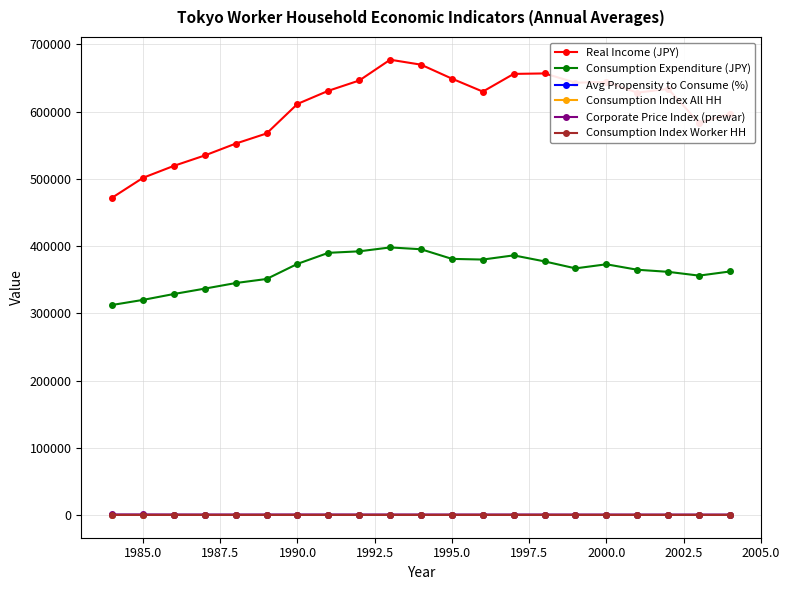

What is the maximum value for Consumption Expenditure (JPY)?

397896.0